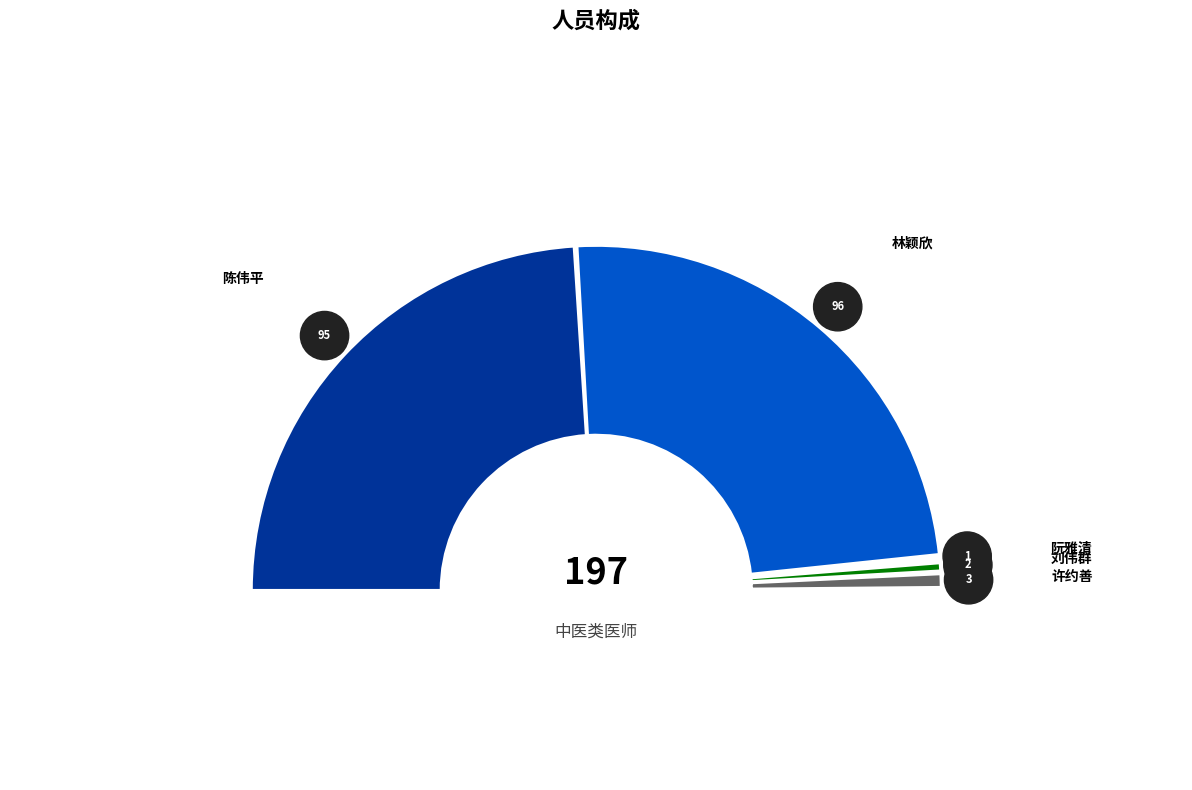

How many slices are in this pie chart?

5